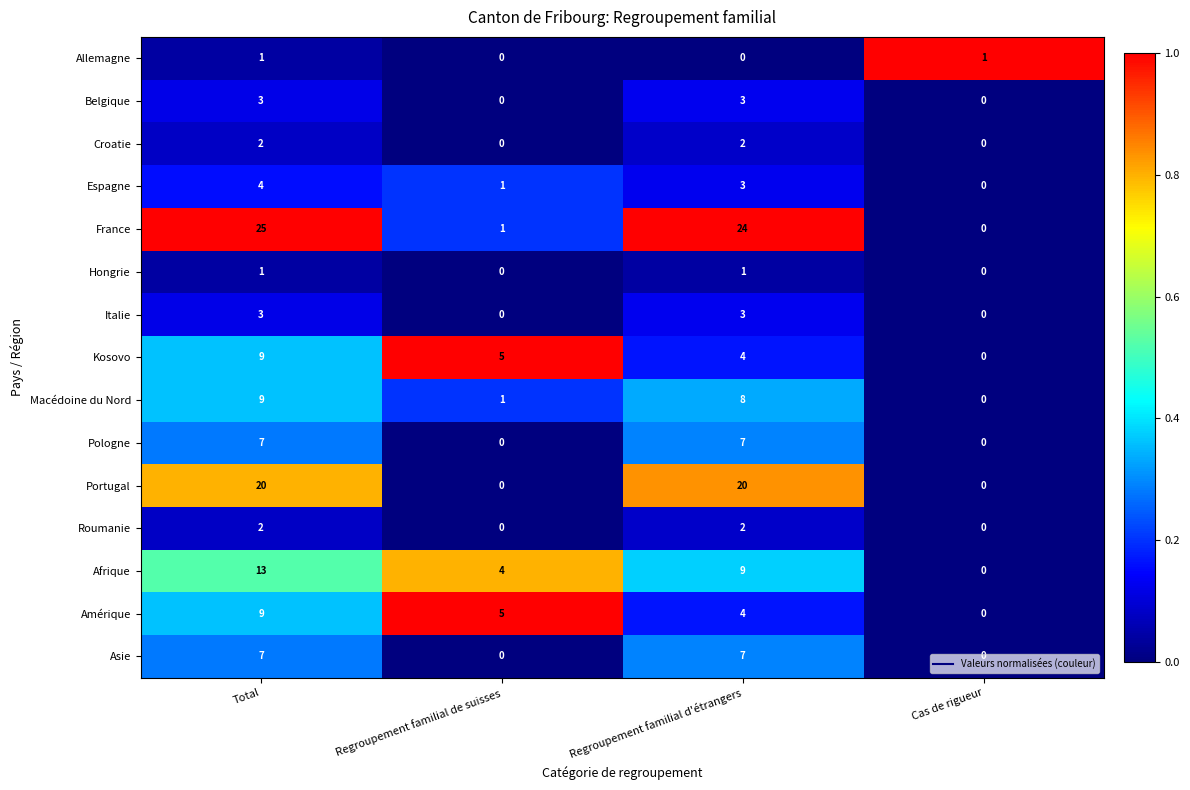

Where is Kosovo nearest to the value 4?

Regroupement familial d'étrangers